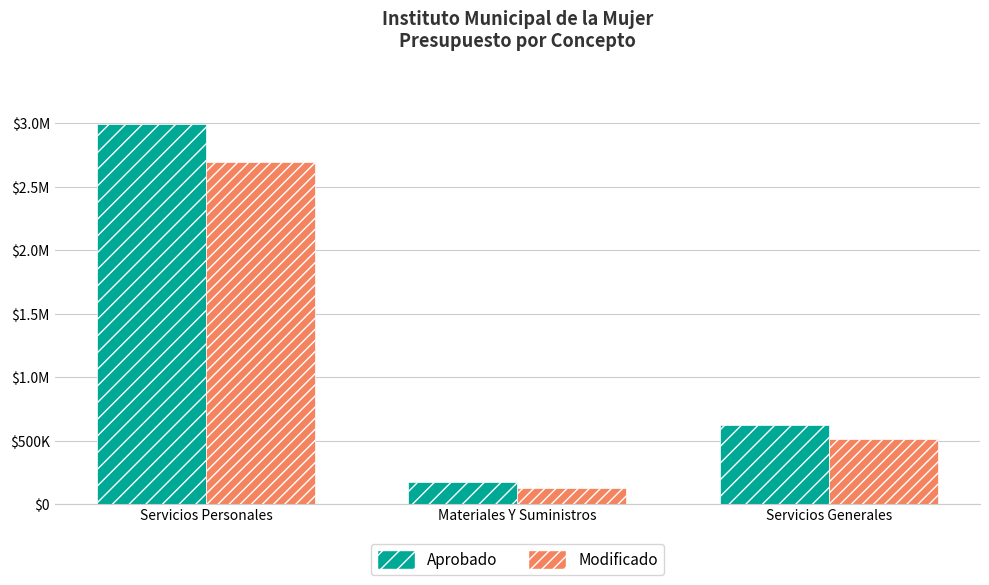

What is the difference between the Aprobado values at Servicios Generales and Materiales Y Suministros?

452003.6